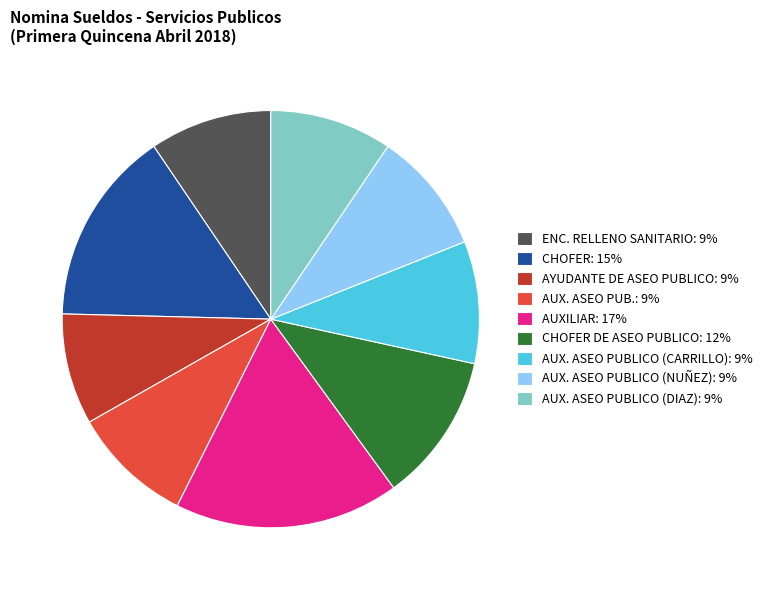

The AUX. ASEO PUBLICO (NUÑEZ): 9% slice represents 3% of the pie. True or false?

False